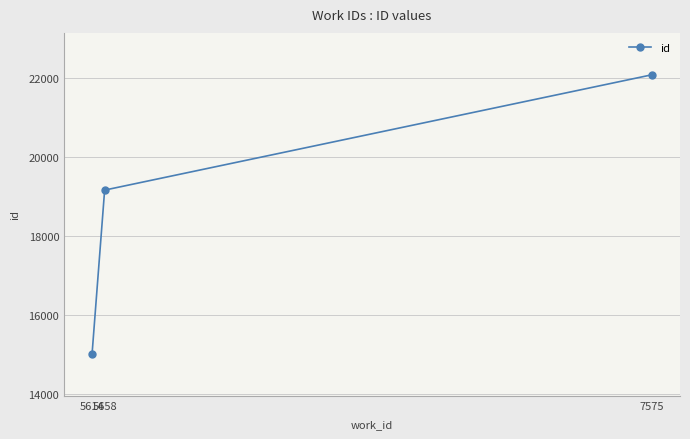

Reading right to left, extract all data points from this chart.

22076	19154	15004